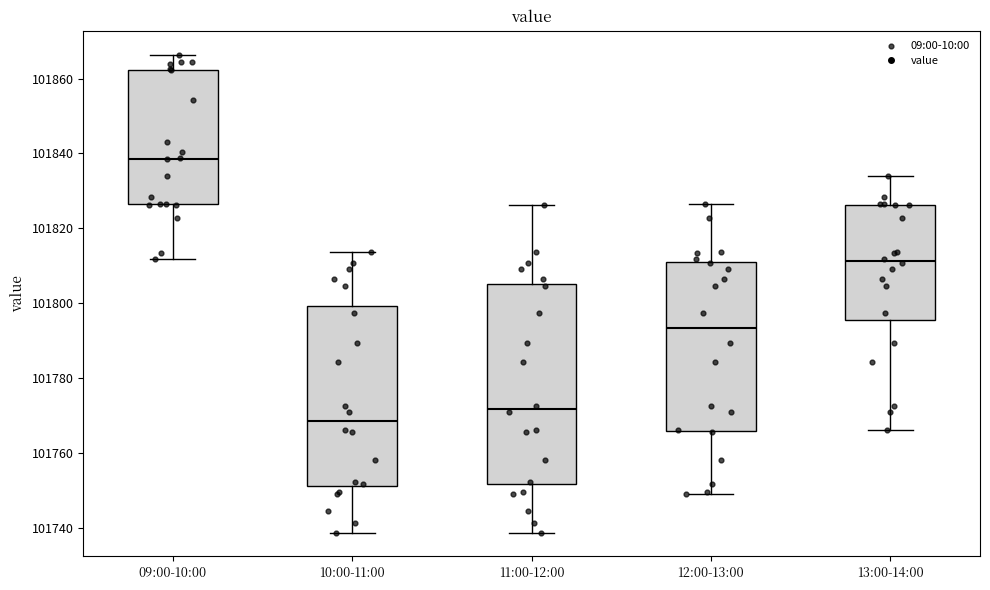

Reading left to right, read every box against the y-axis: the position of its median line, the range the box covers, and the ends of its whiskers. The values are not printed on the chart, so give them approximately, as read against the axis.

09:00-10:00: median 101838, box 101826 to 101862, whiskers 101812 to 101866
10:00-11:00: median 101768, box 101752 to 101800, whiskers 101738 to 101814
11:00-12:00: median 101772, box 101752 to 101806, whiskers 101738 to 101826
12:00-13:00: median 101794, box 101766 to 101812, whiskers 101750 to 101826
13:00-14:00: median 101812, box 101796 to 101826, whiskers 101766 to 101834